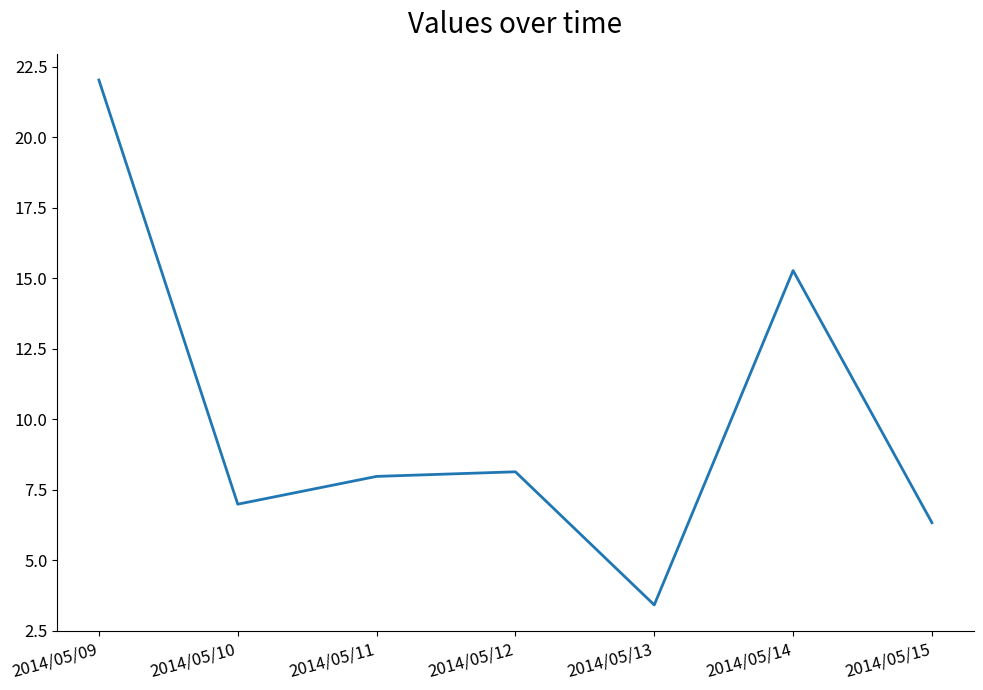

Does the chart have visible grid lines?

No